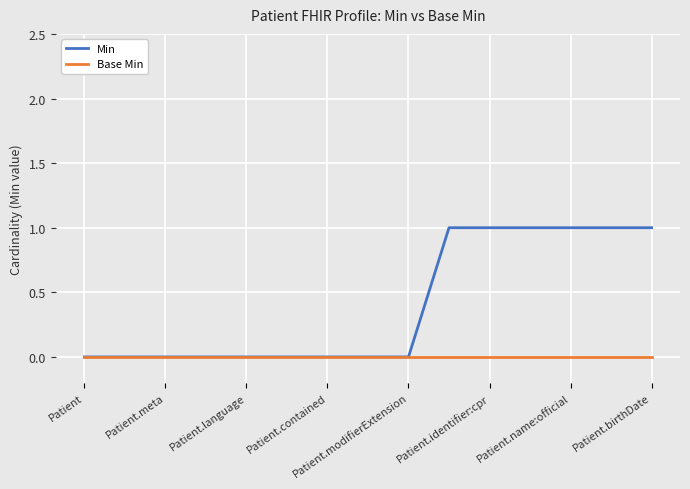

How many categories are shown in the chart?

15